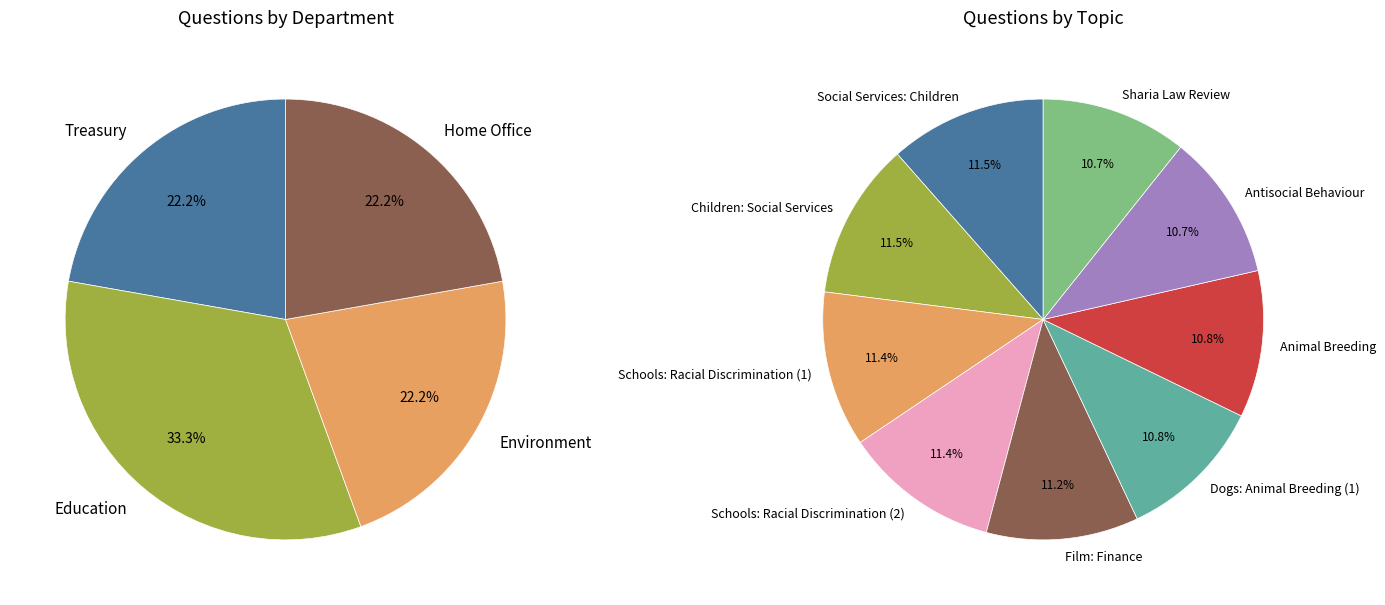

How much of the chart is everything except Schools: Racial Discrimination (1)?

88.6%